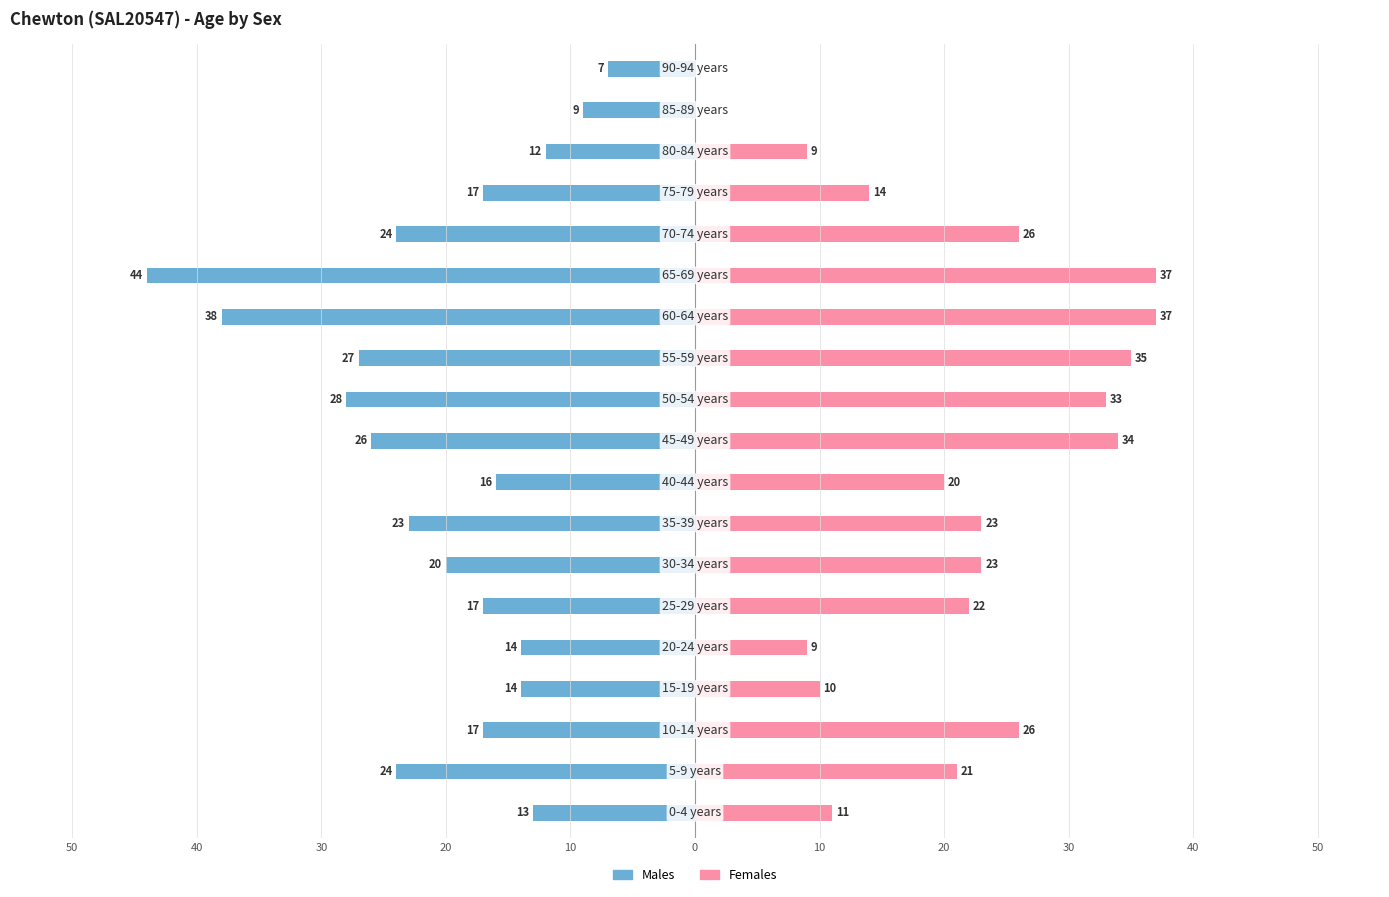

What is the average value of the Males series?

-21